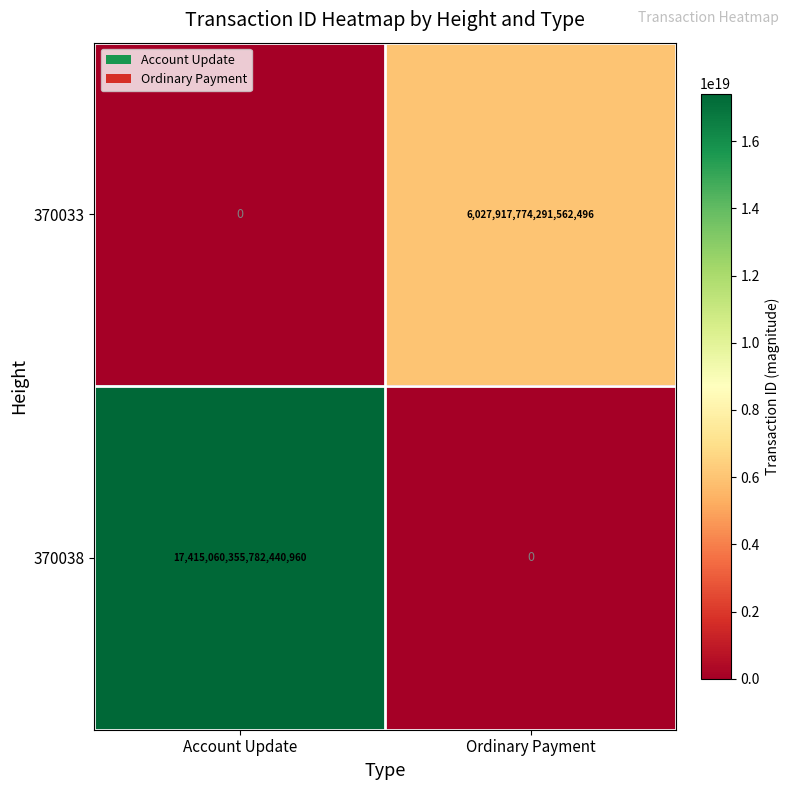

Which label corresponds to the largest value in the chart?

Account Update